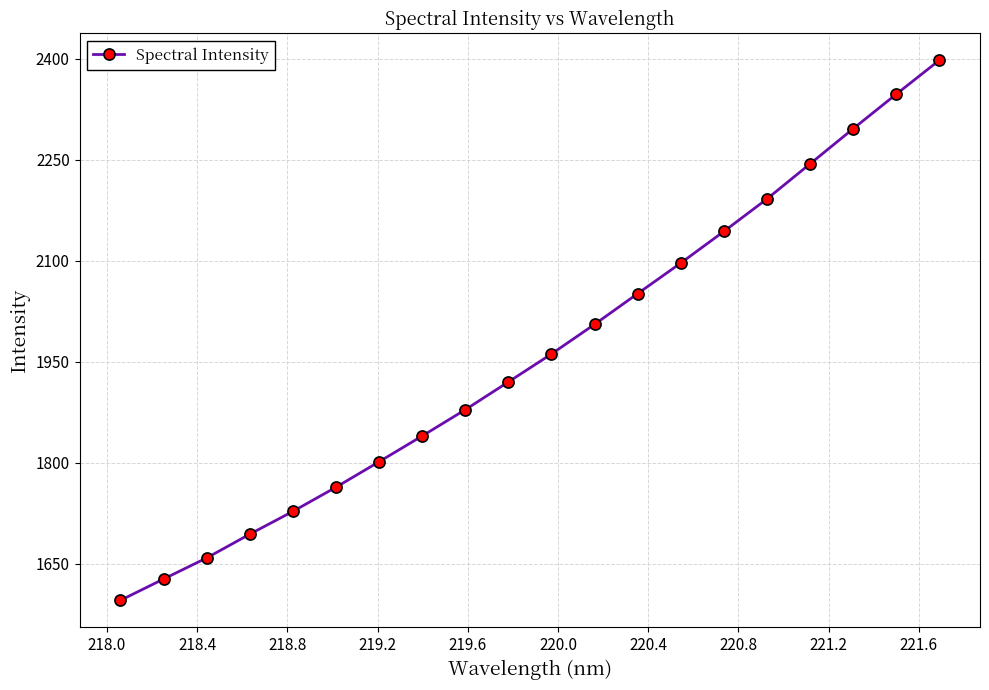

What is the difference between the second highest and second lowest values?

720.0